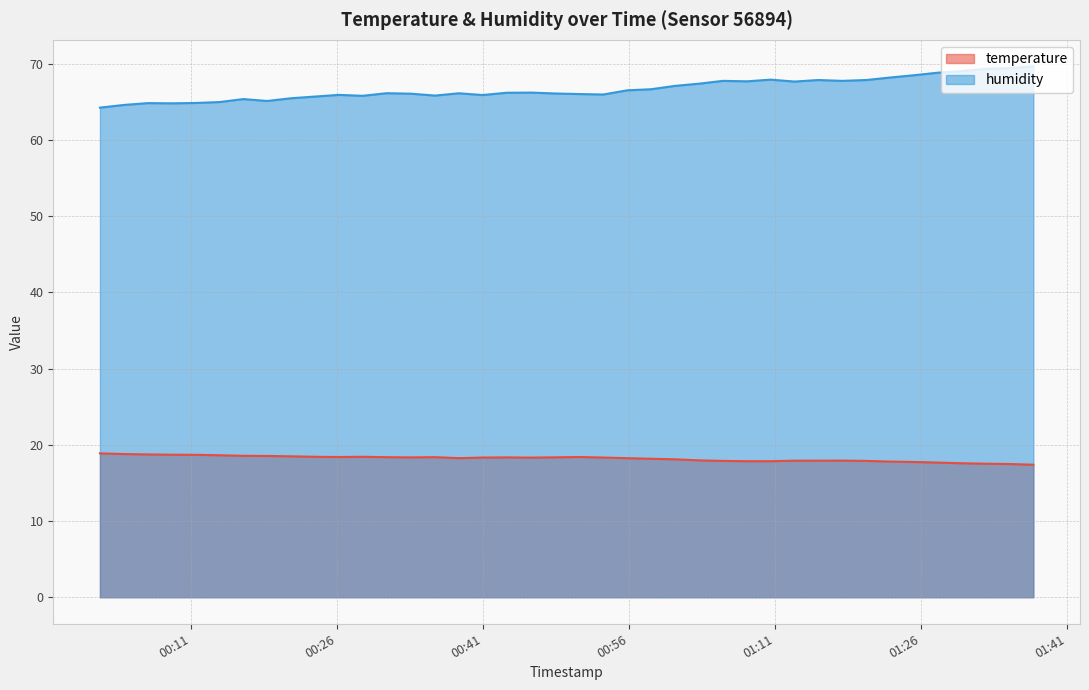

Is the value of temperature at 2023-09-30T01:22:51 greater than the value of humidity at 2023-09-30T01:13:01?

No